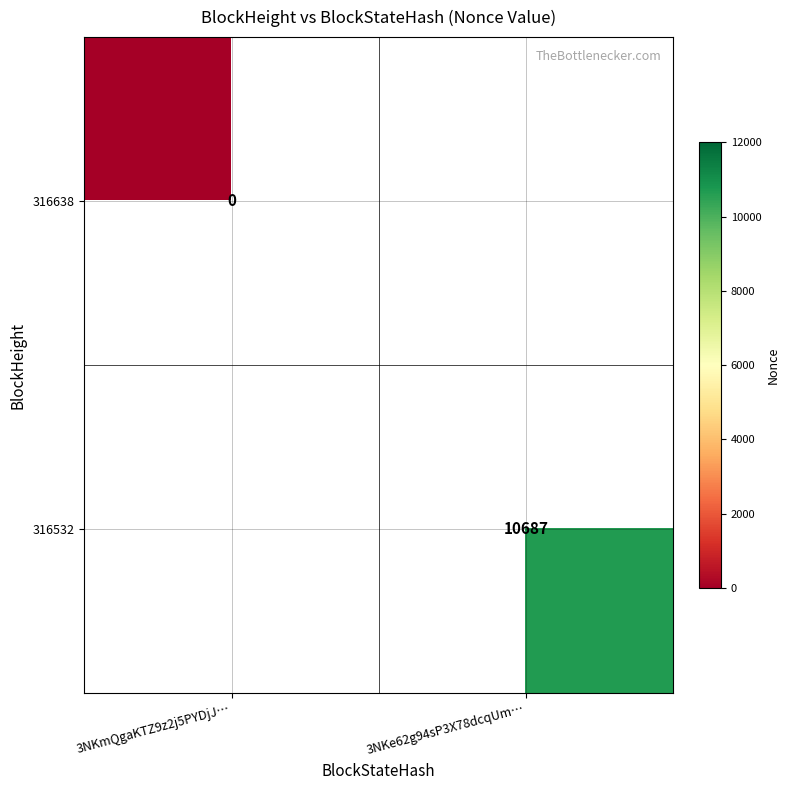

Is it true that 316532 equals 6853 at 3NKe62g94sP3X78dcqUm…?

False